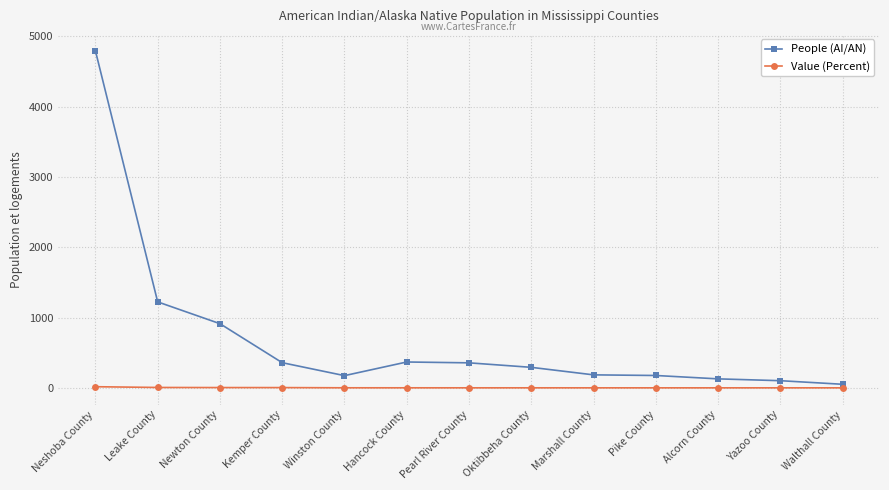

What is the sum of all People (AI/AN) values?

9121.0